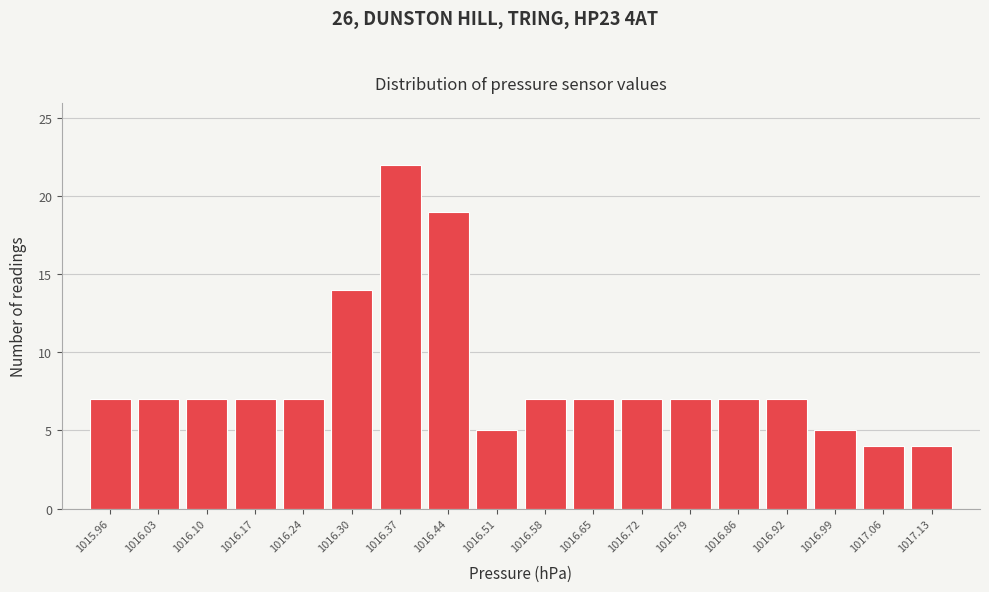

Reading left to right, what are all the values shown in this chart?

7	7	7	7	7	14	22	19	5	7	7	7	7	7	7	5	4	4